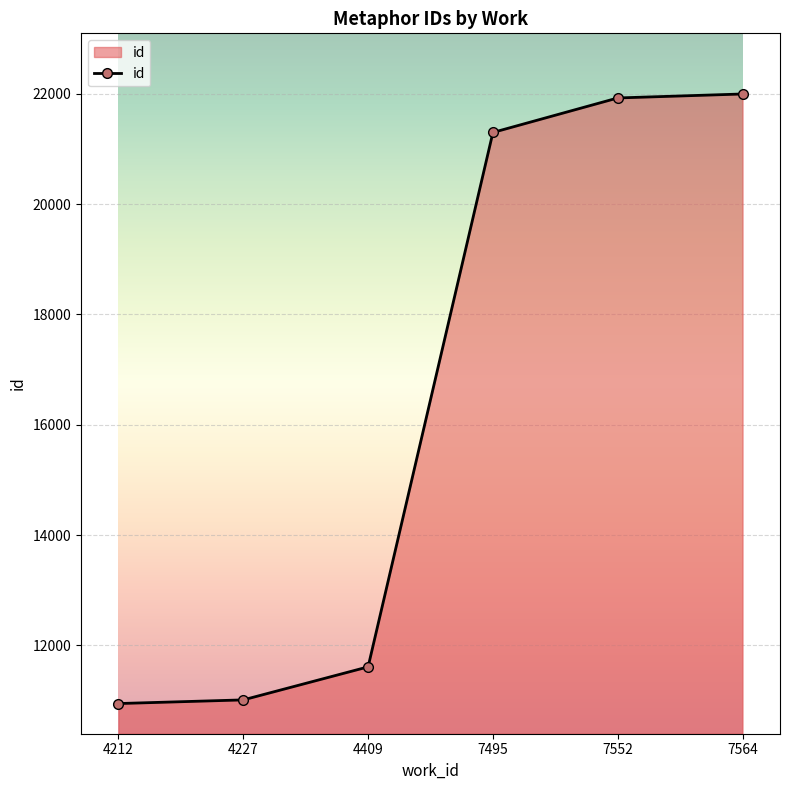

Is it true that the value at 7564 is 21998.0?

True